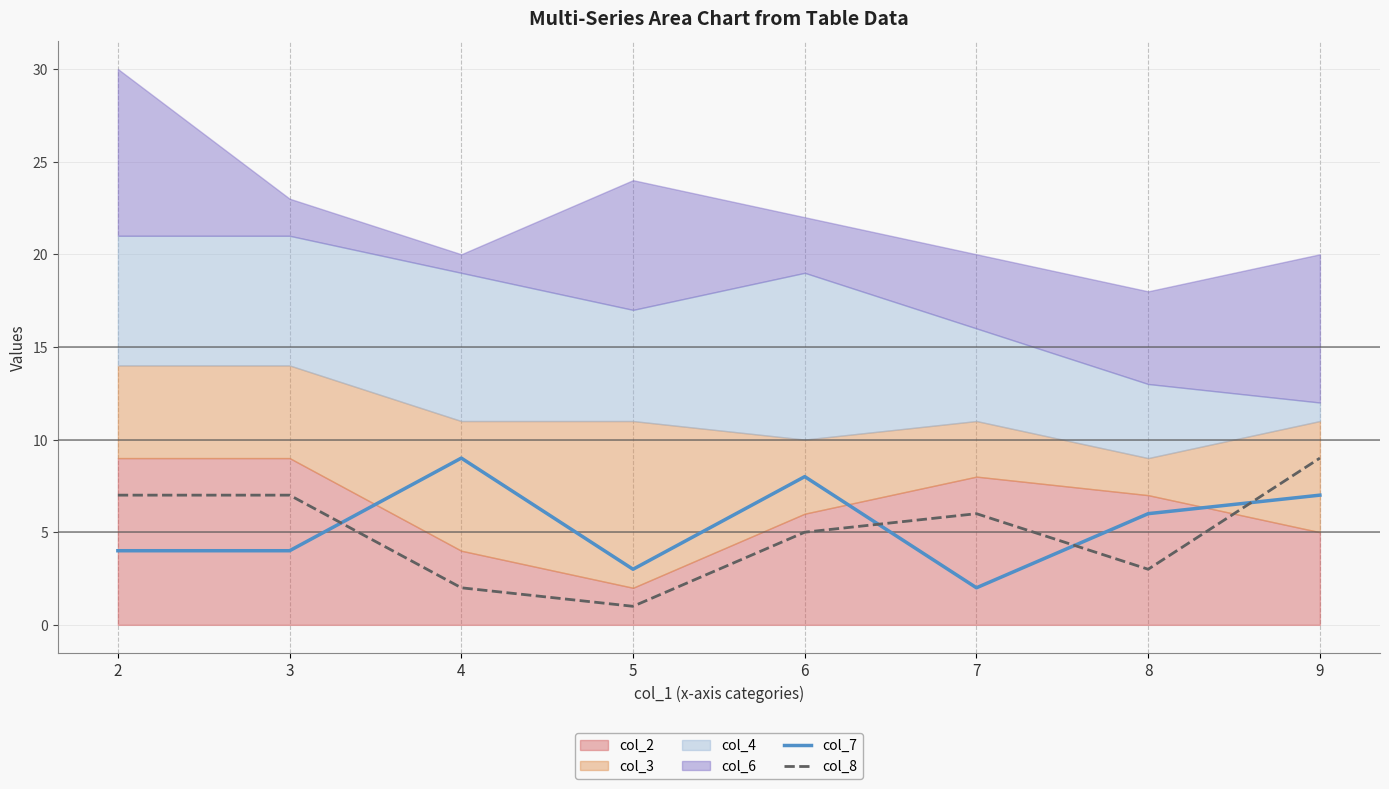

At which label is col_8 closest to 5?

6